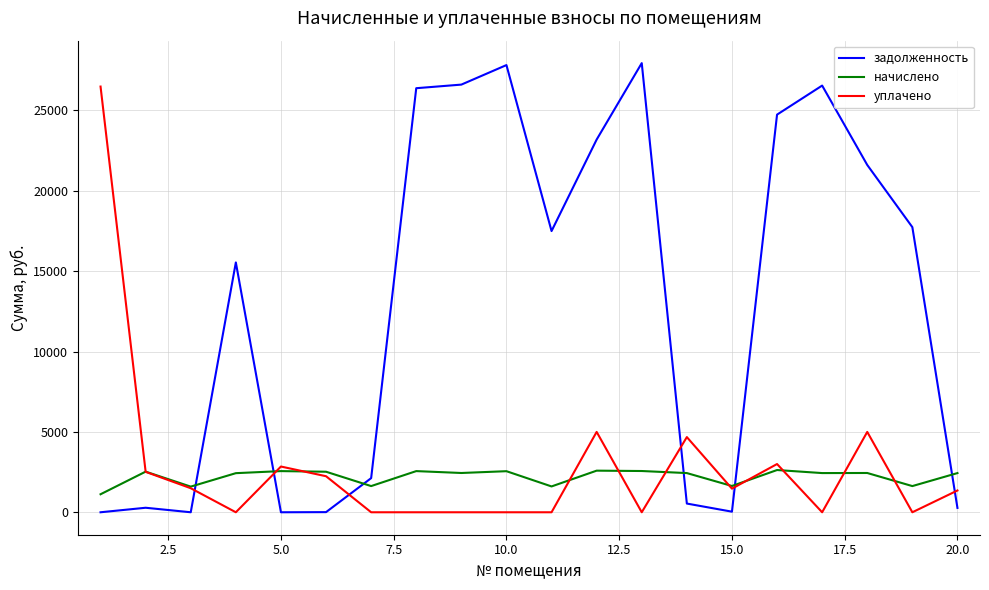

True or false: уплачено and начислено cross at least once.

True